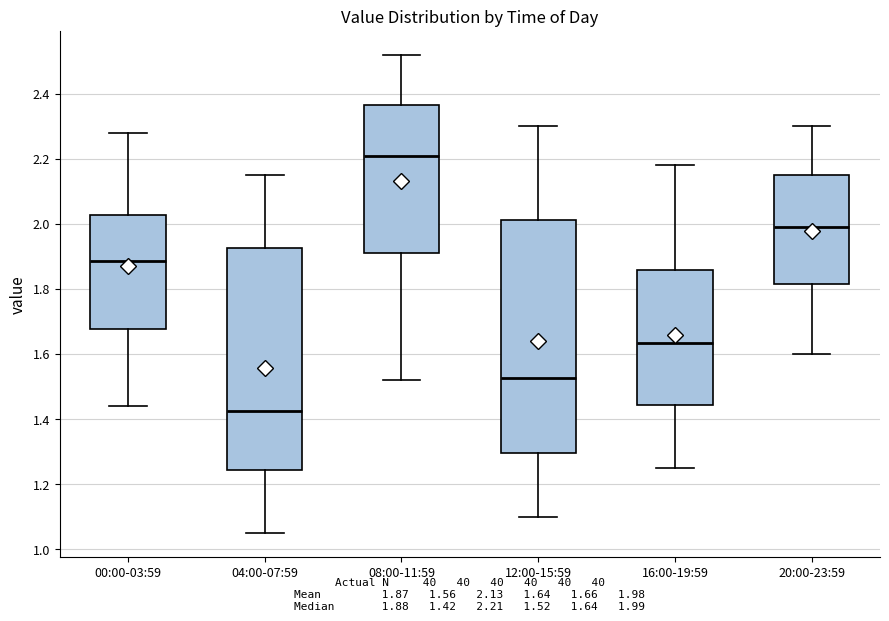

Comparing the boxes themselves (not the whiskers), which one is the tallest?

12:00-15:59